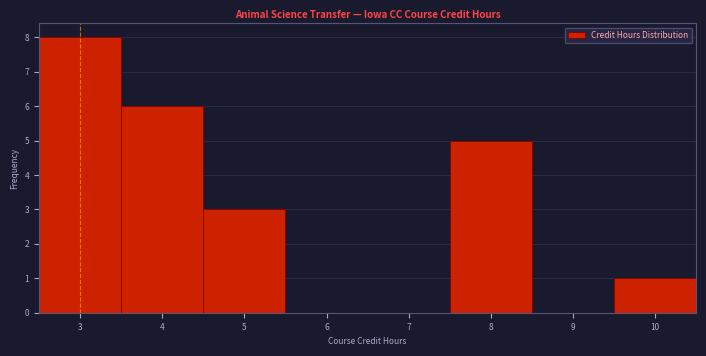

How tall is the bar that spans 3.5 to 4.5 on the x-axis? The values are not printed on the chart, so give them approximately, as read against the axis.

6